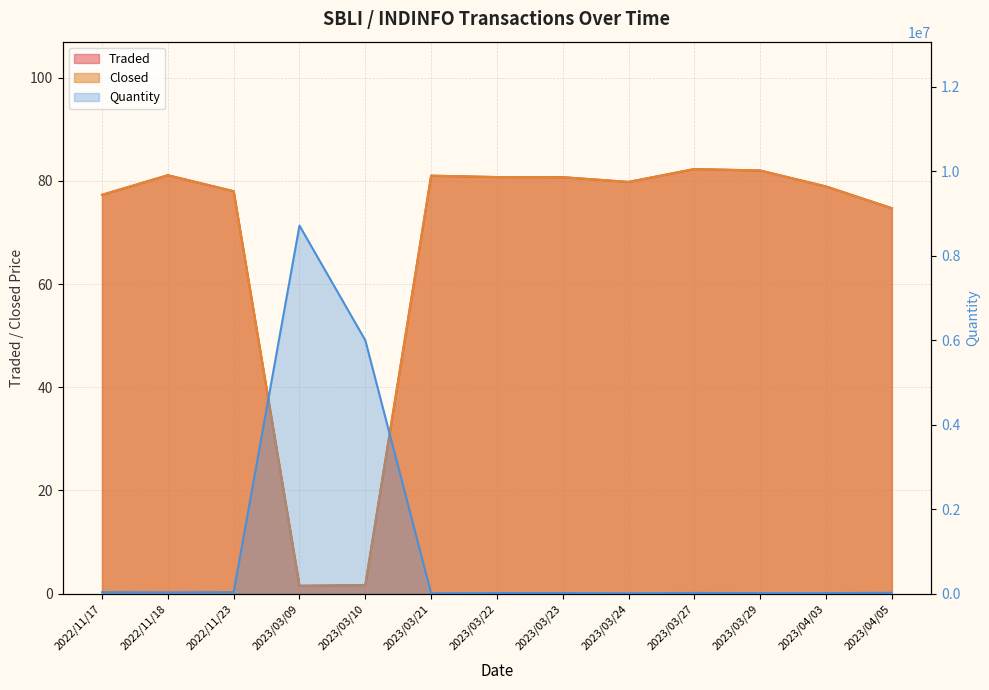

Which series has the largest total across all categories?

Quantity